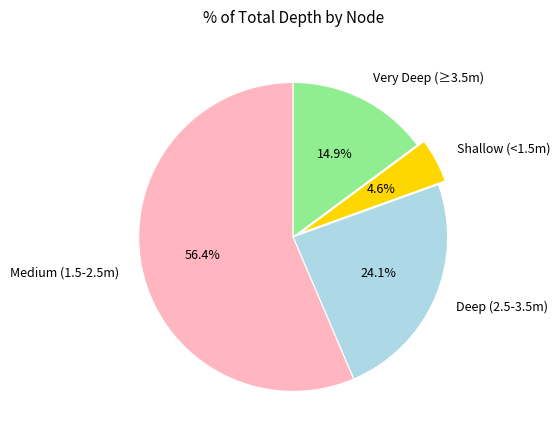

Which category has the biggest portion of the pie?

Medium (1.5-2.5m)